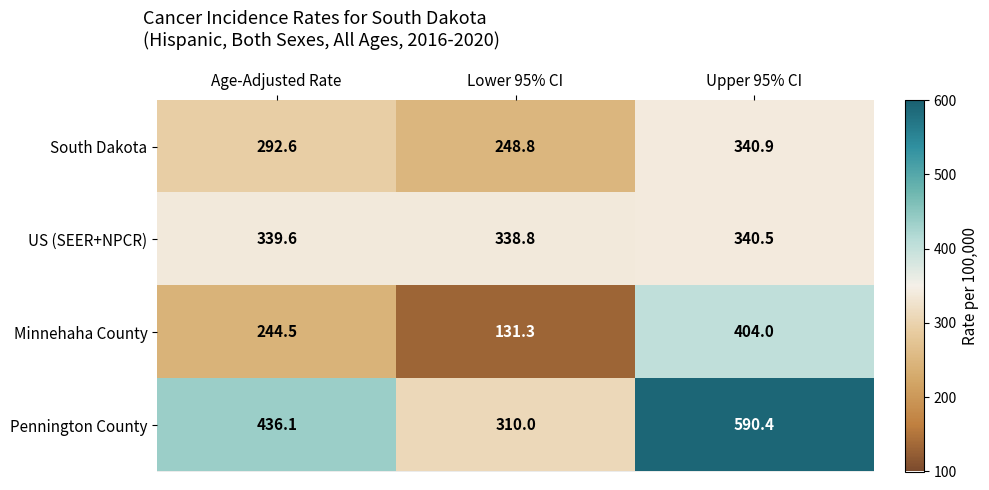

Between Age-Adjusted Rate and Lower 95% CI, which series saw the biggest shift?

Pennington County